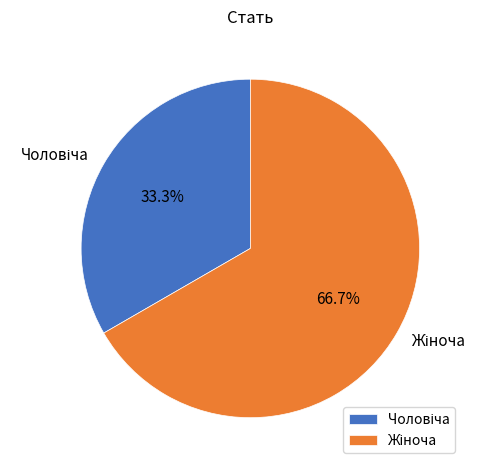

Is there a majority slice in this chart?

Yes